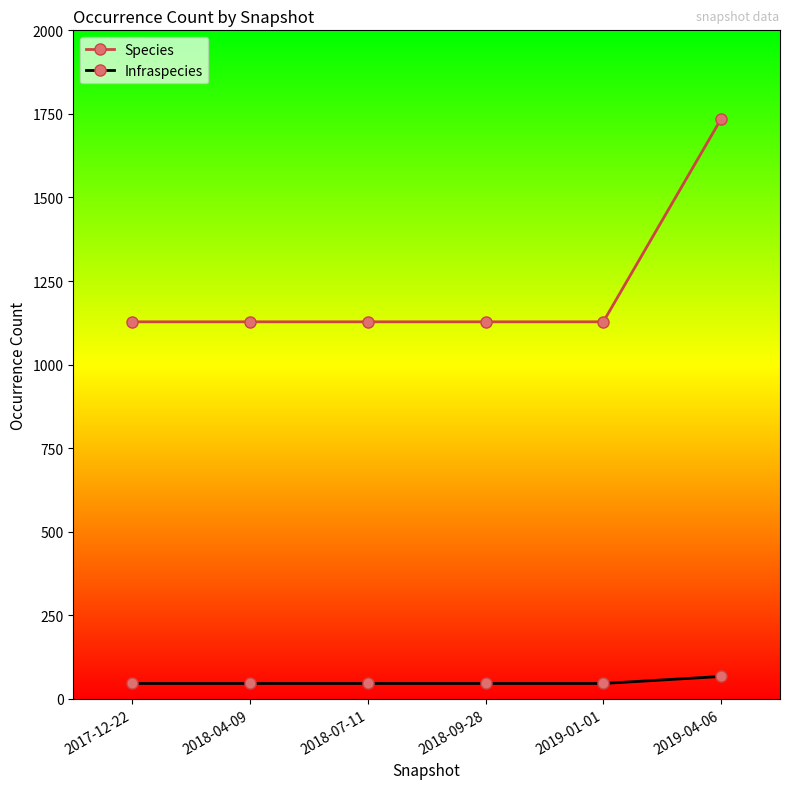

Which category has the highest value in the Species series?

2019-04-06